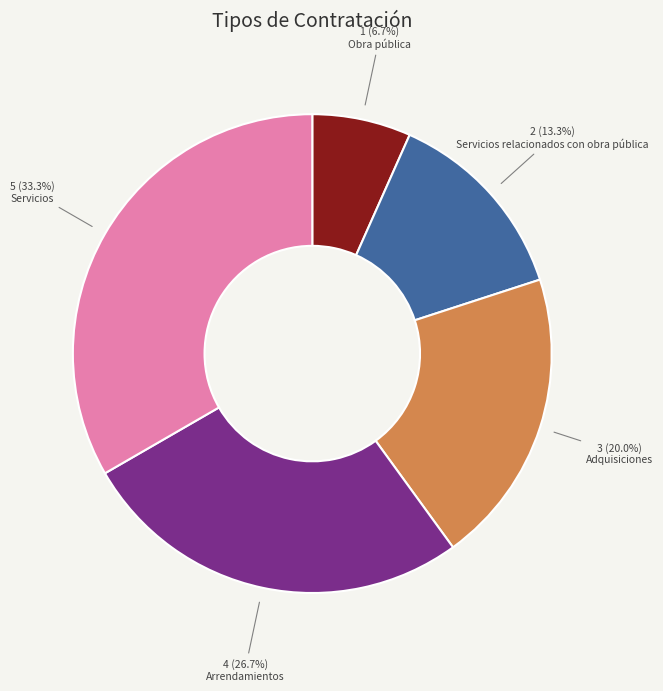

What portion of the pie excludes Arrendamientos?

73.3%